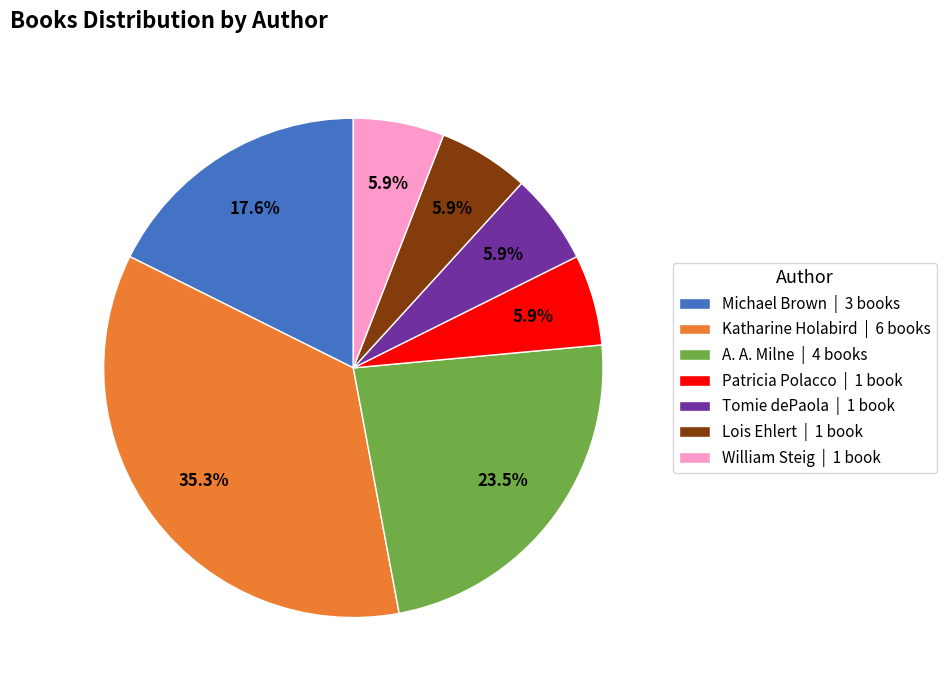

Does A. A. Milne | 4 books represent more than half of the total?

No